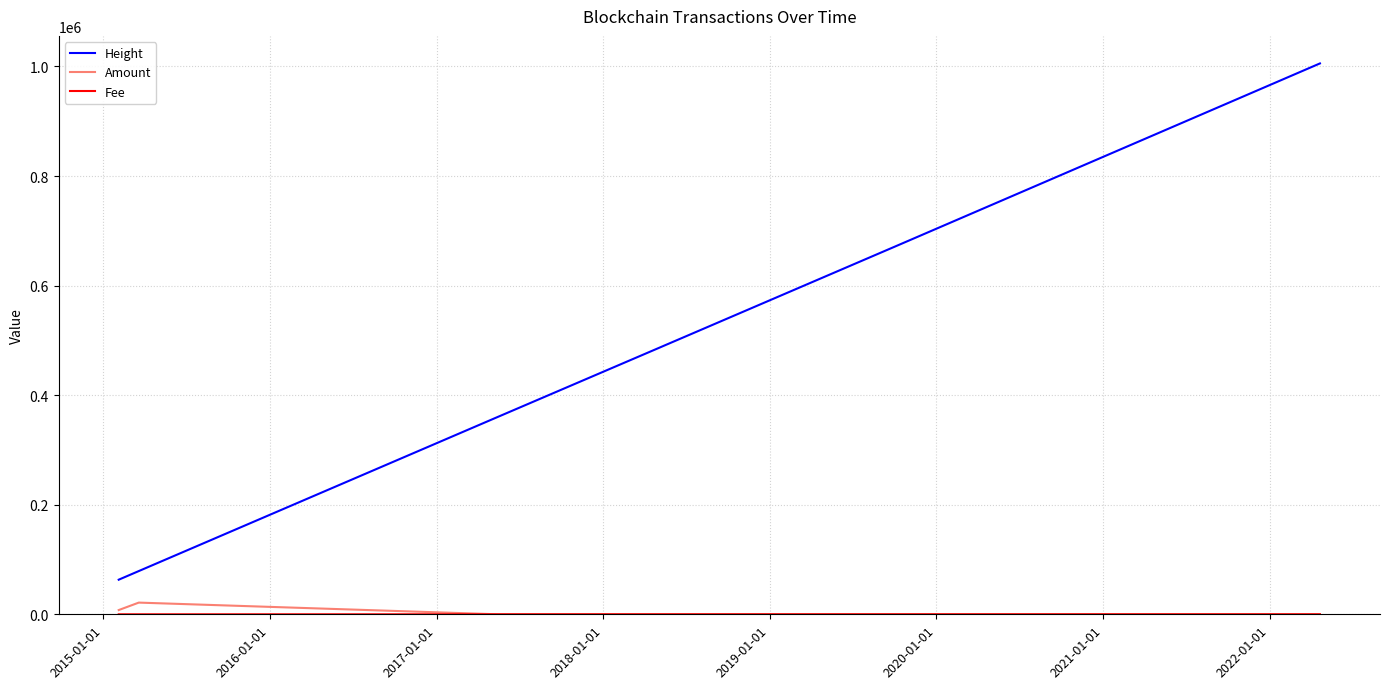

True or false: Height and Amount cross at least once.

False